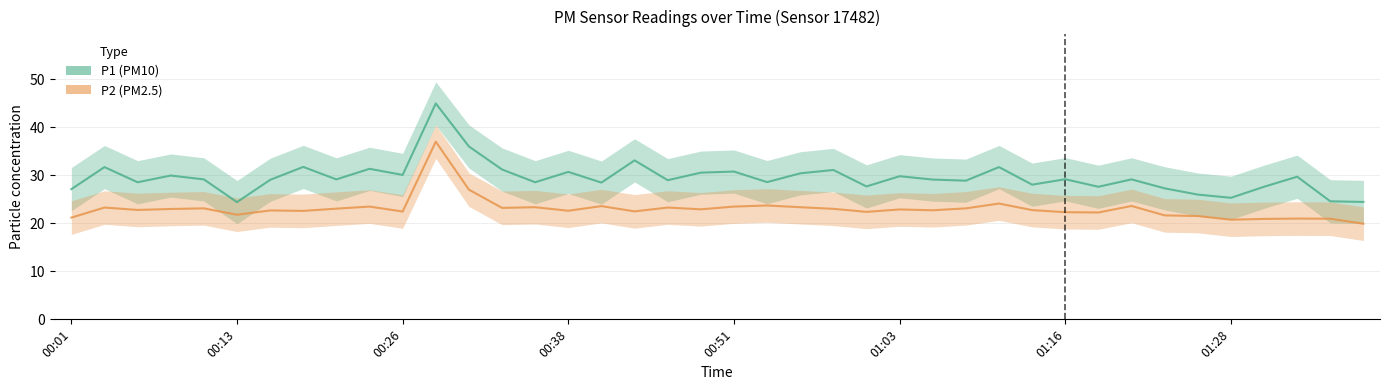

Between 8 and 00:51, which is larger?

8